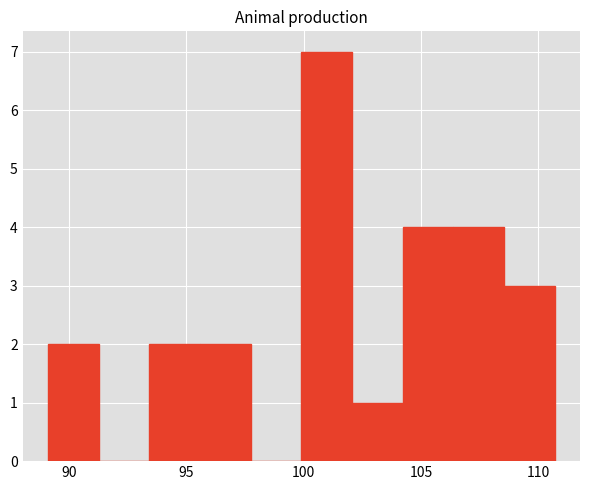

What is the height of the bar covering 108.5 to 110.5 on the x-axis? Neither the bar edges nor the heights are printed on the chart, so give them approximately, as read against the axes.

3